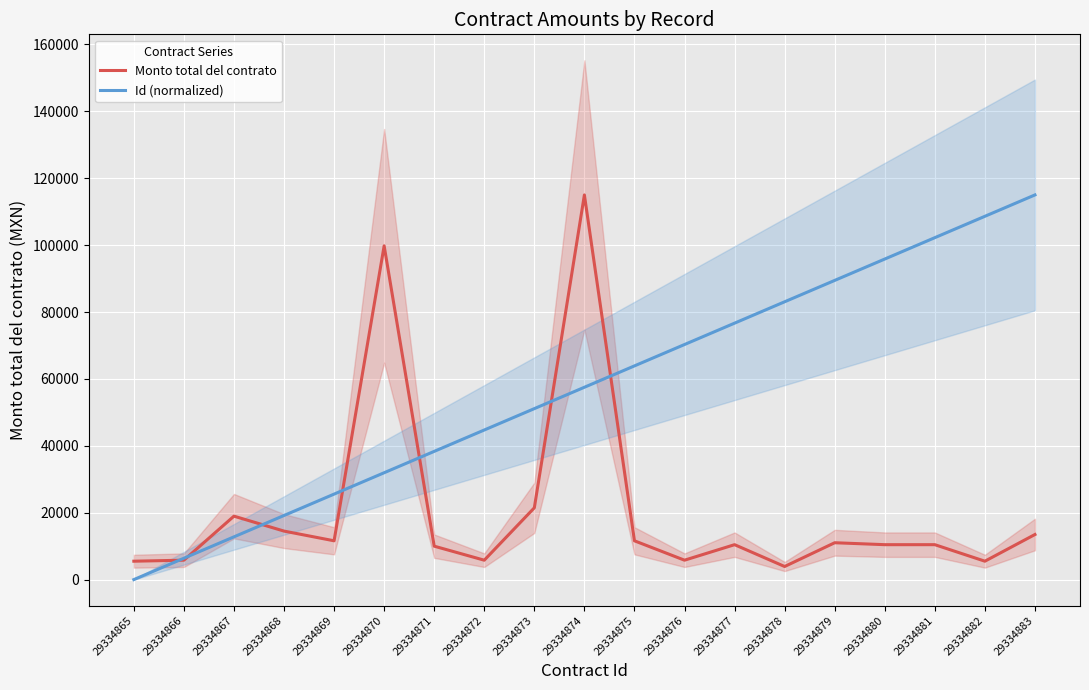

At which category is the sum across all series the highest?

29334874